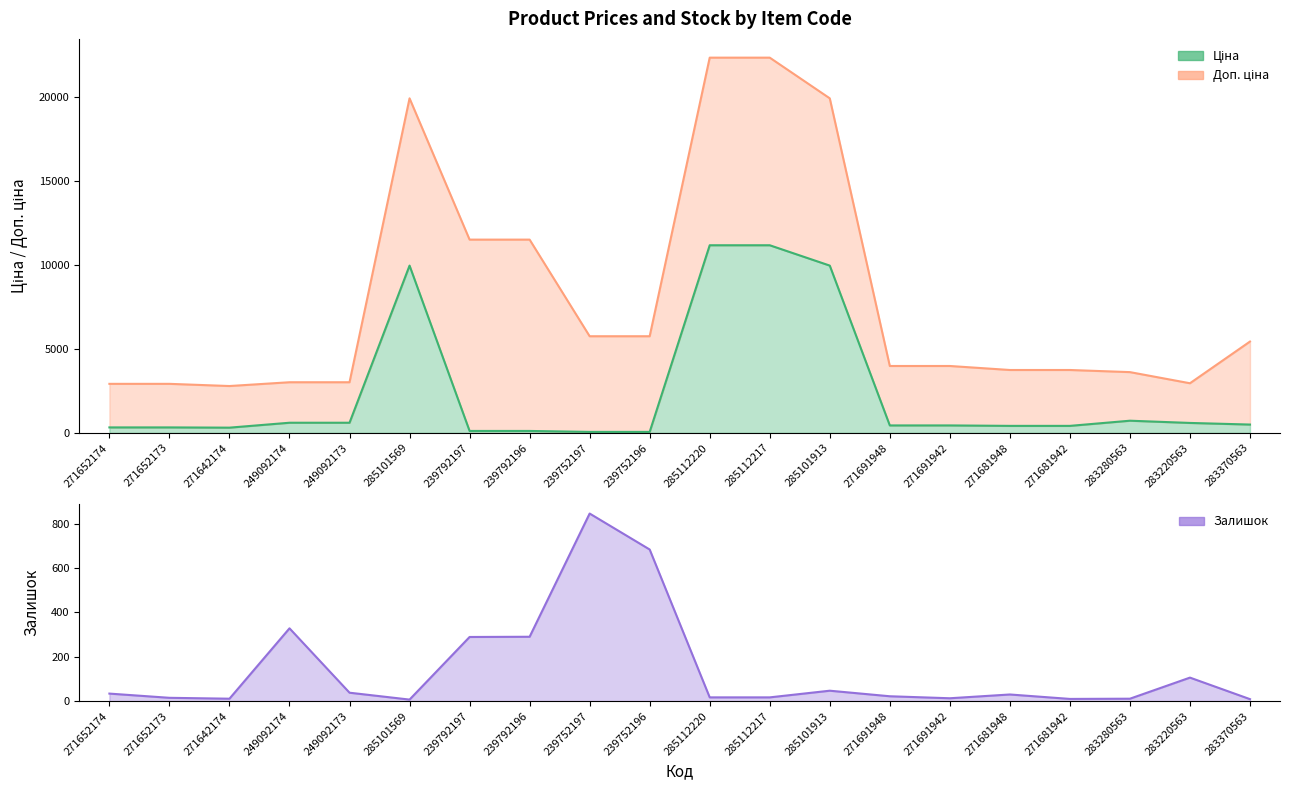

In Залишок, how many points are lower than both neighbors (excluding endpoints)?

4